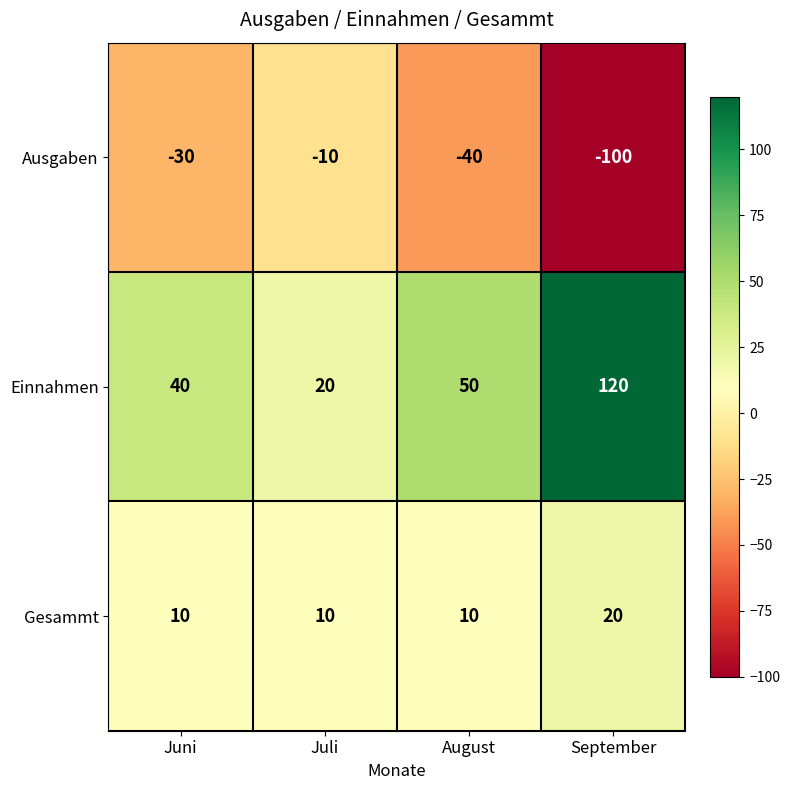

At August, list the series in order from largest to smallest.

Einnahmen, Gesammt, Ausgaben